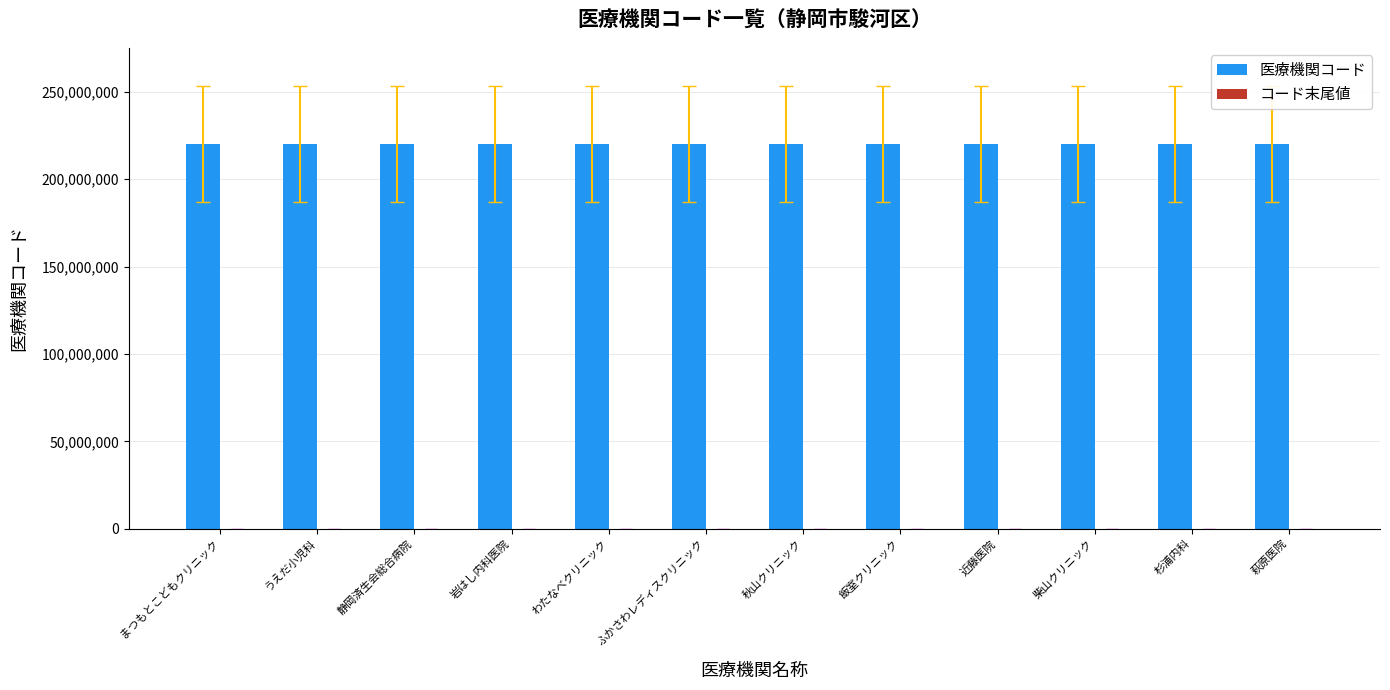

What is the sum of all 医療機関コード values?

2641200343